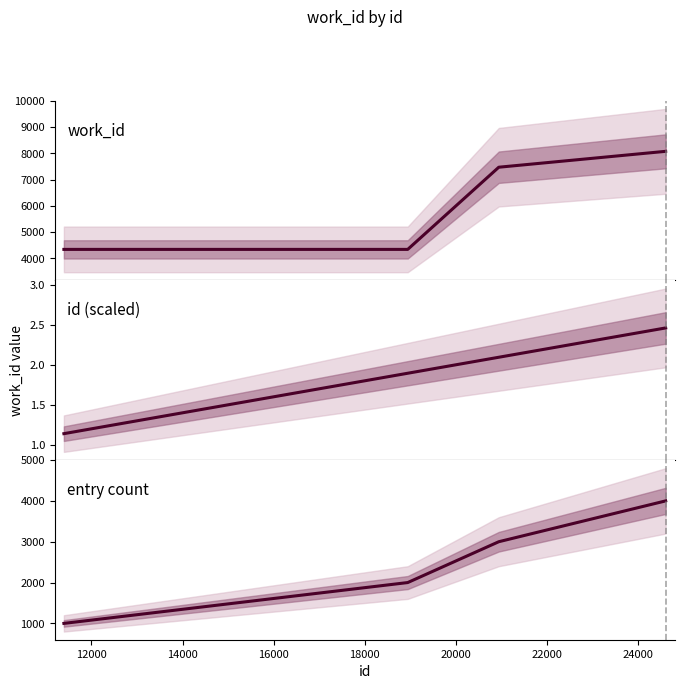

Count the entry count values in the range 2000 to 4000.

3